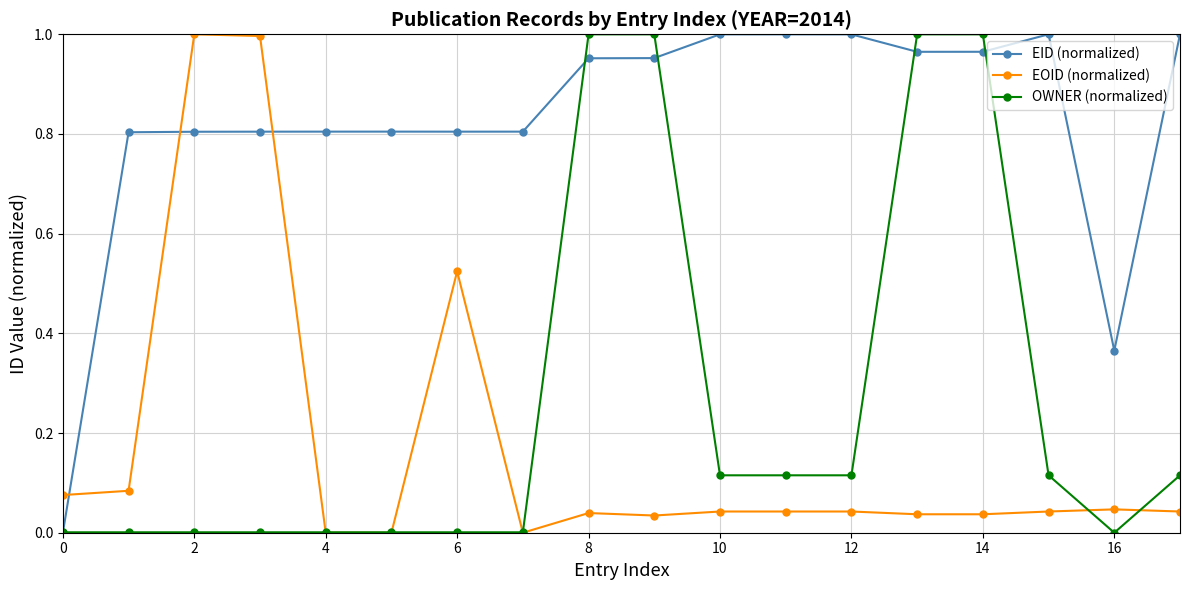

True or false: EOID (normalized) has more than 0 points higher than both neighbors.

True